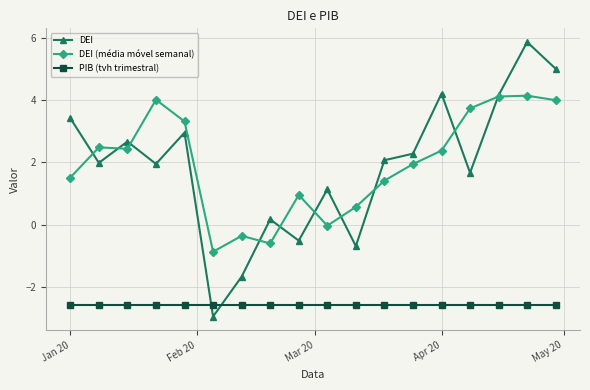

Rank the series by their maximum value, from lowest to highest.

PIB (tvh trimestral), DEI (média móvel semanal), DEI